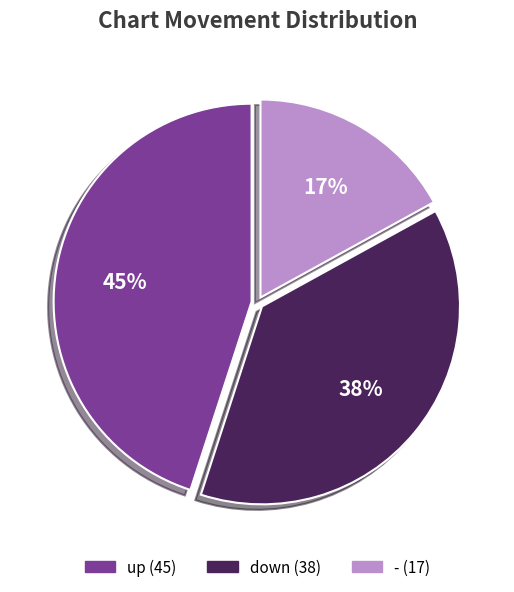

Which has a higher value, down or up?

up